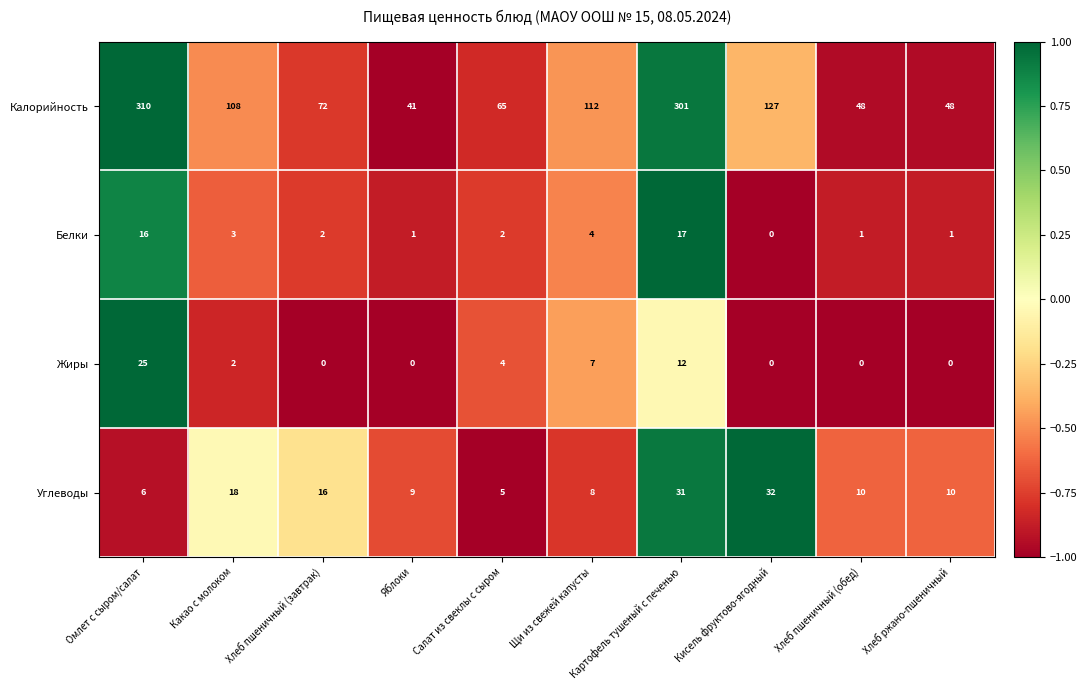

Is it true that Калорийность equals 127 at Кисель фруктово-ягодный?

True